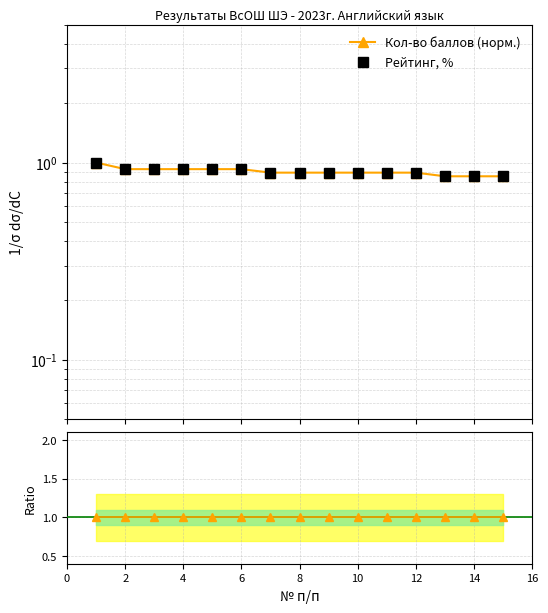

The value of Рейтинг, % at 4 is 0.2. True or false?

False